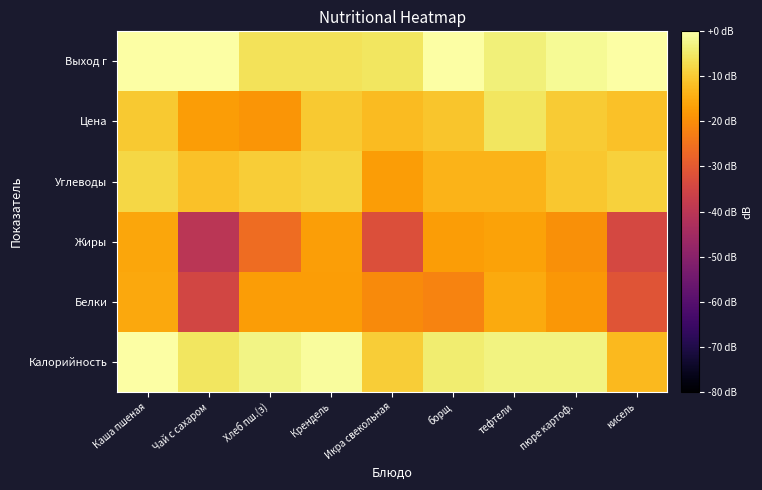

How many categories are shown in the chart?

9